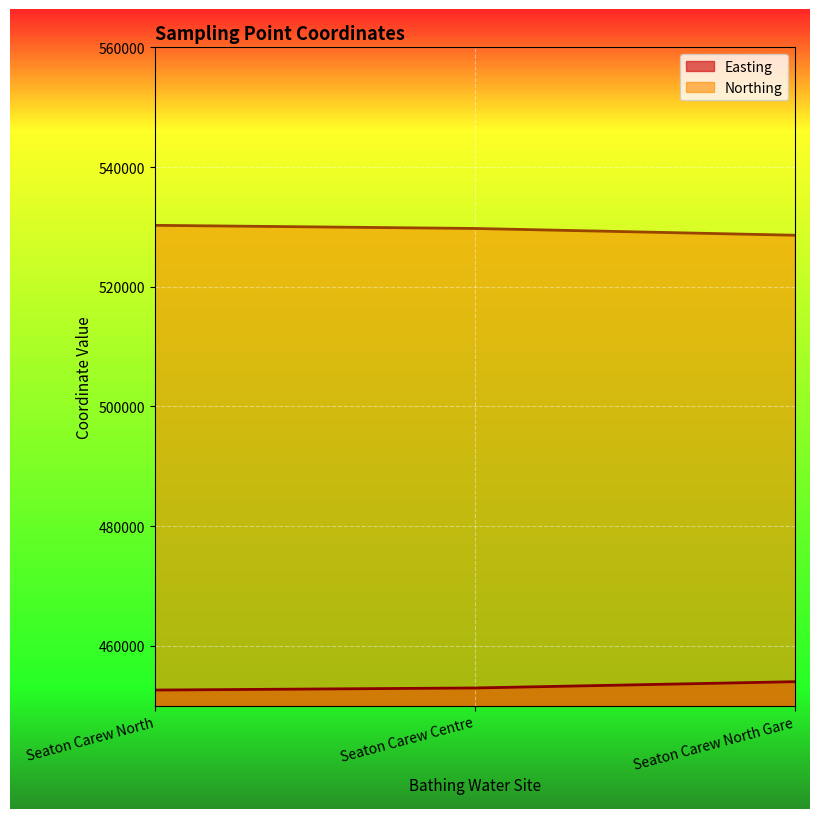

True or false: Easting has a value of 250990 at Seaton Carew Centre.

False